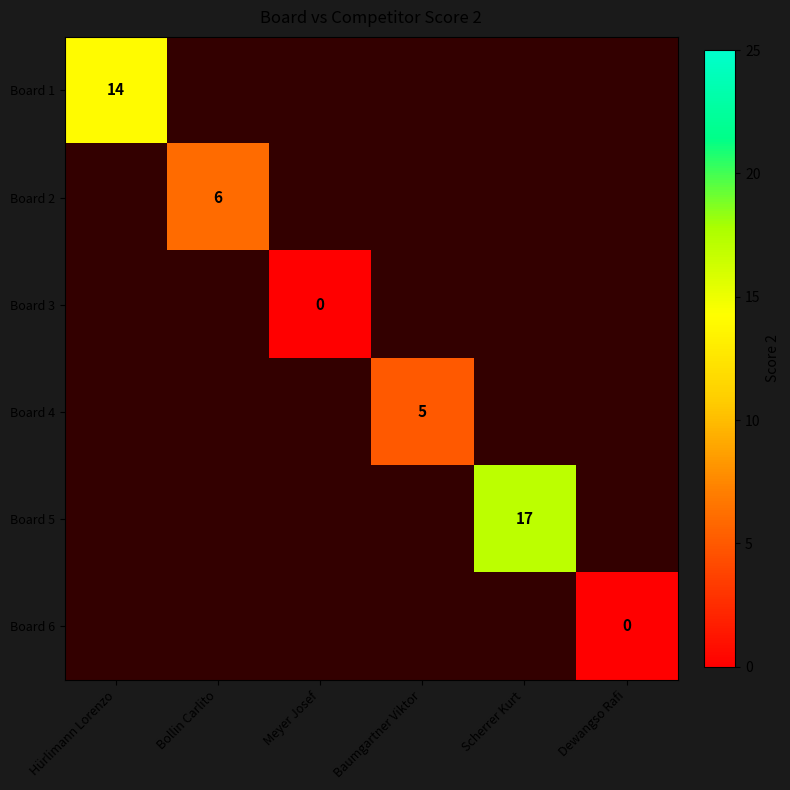

Which category has the highest value across all series?

Scherrer Kurt